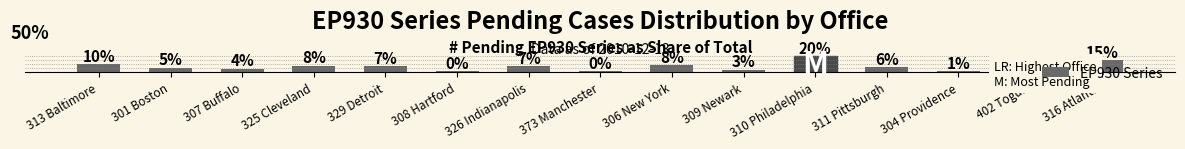

The value at 313 Baltimore is 9.9. True or false?

True